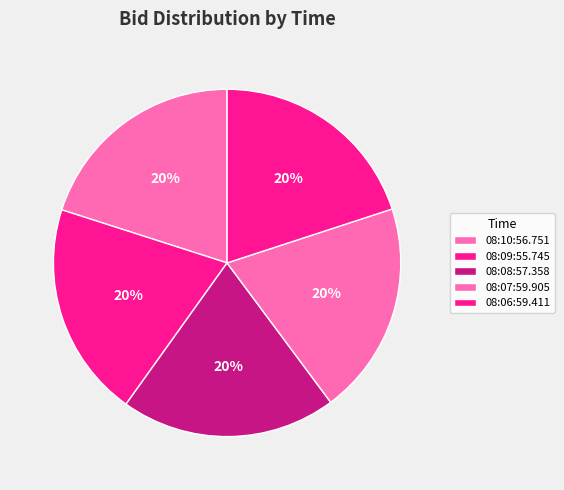

Count the number of slices in the pie.

5